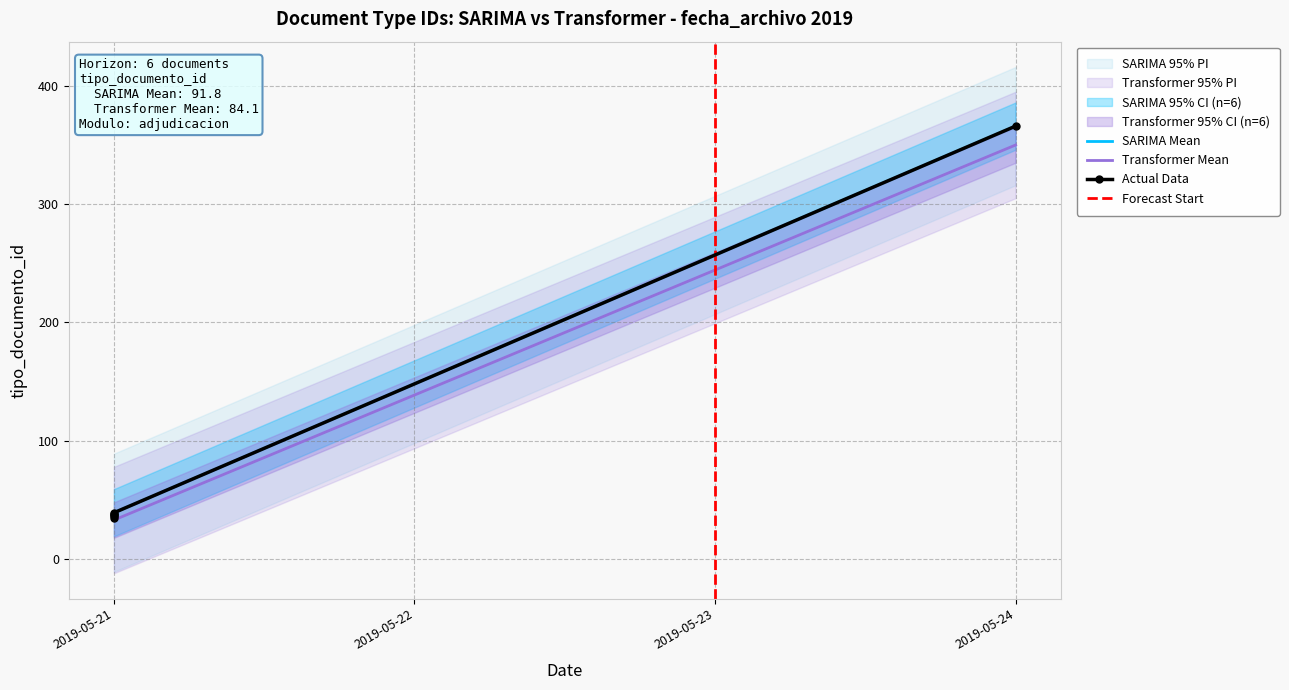

Reading left to right, transcribe all the data shown in this chart.

35	38	36	366	39	37